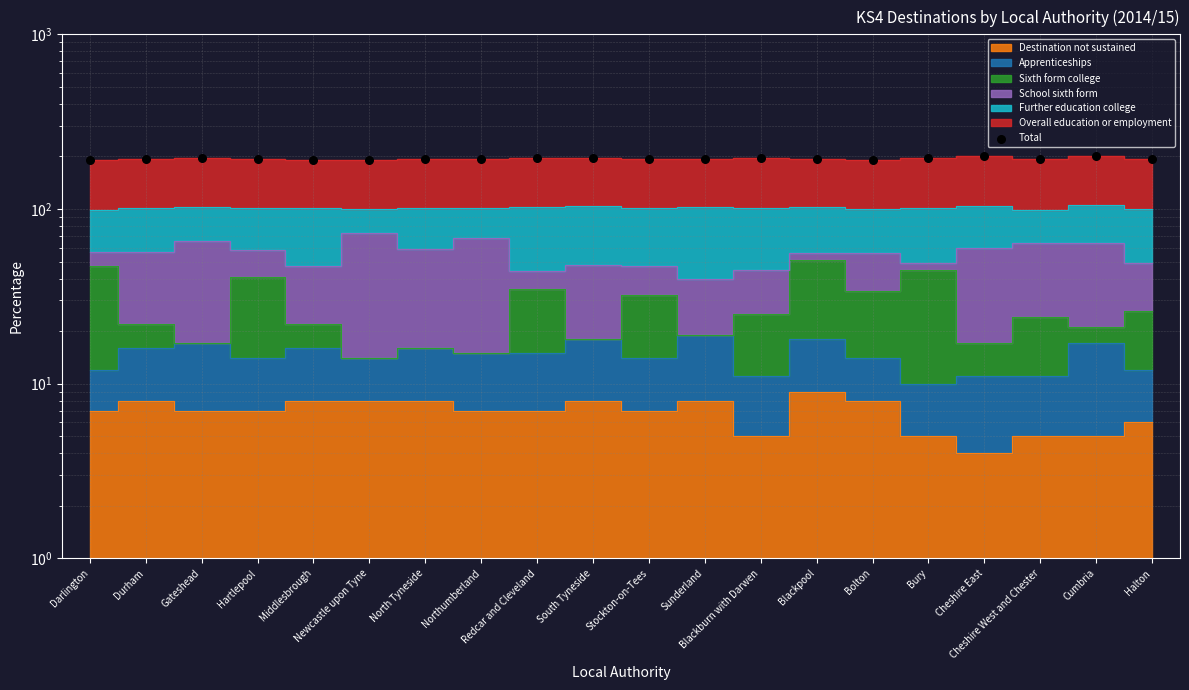

Which has a higher value, Bolton or Durham?

Durham